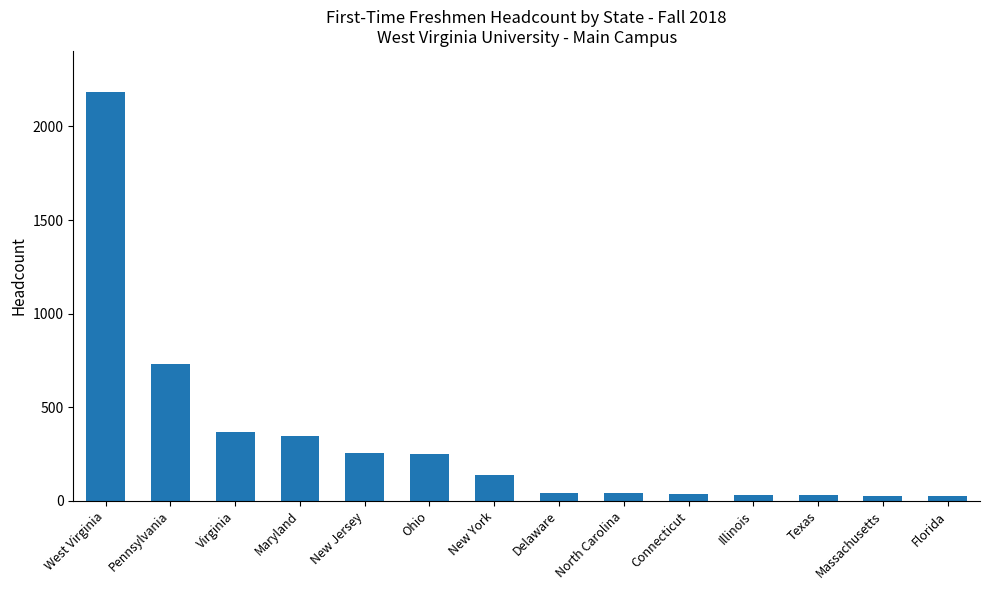

What is the maximum value shown in the chart?

2185